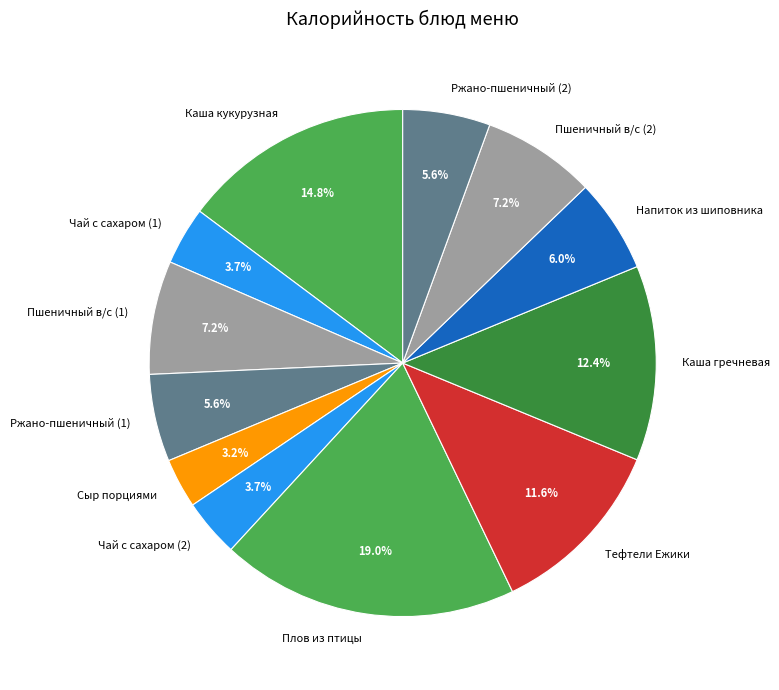

What is the smallest slice in the pie chart?

Сыр порциями